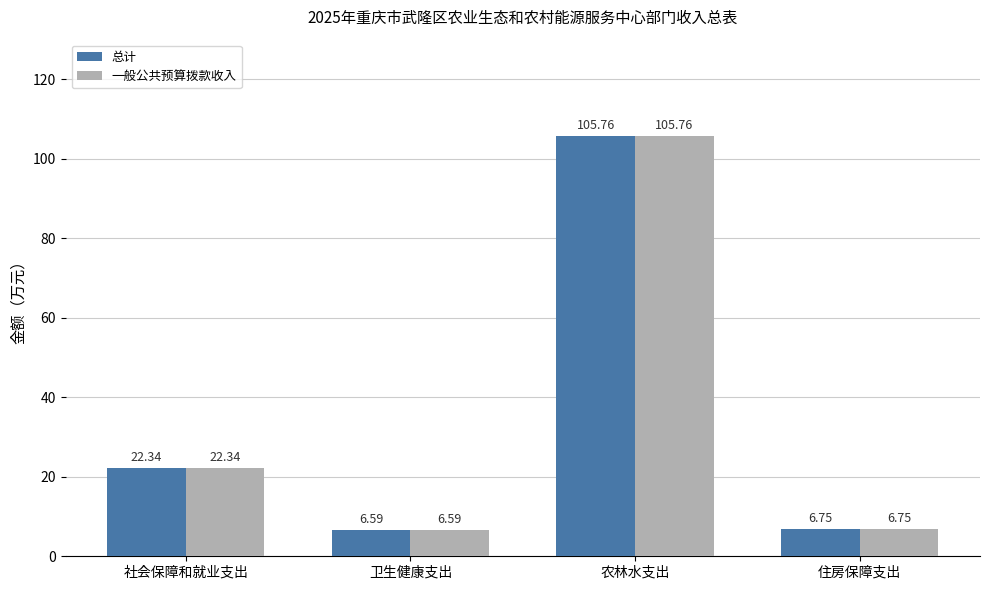

At which label does 总计 reach its peak?

农林水支出